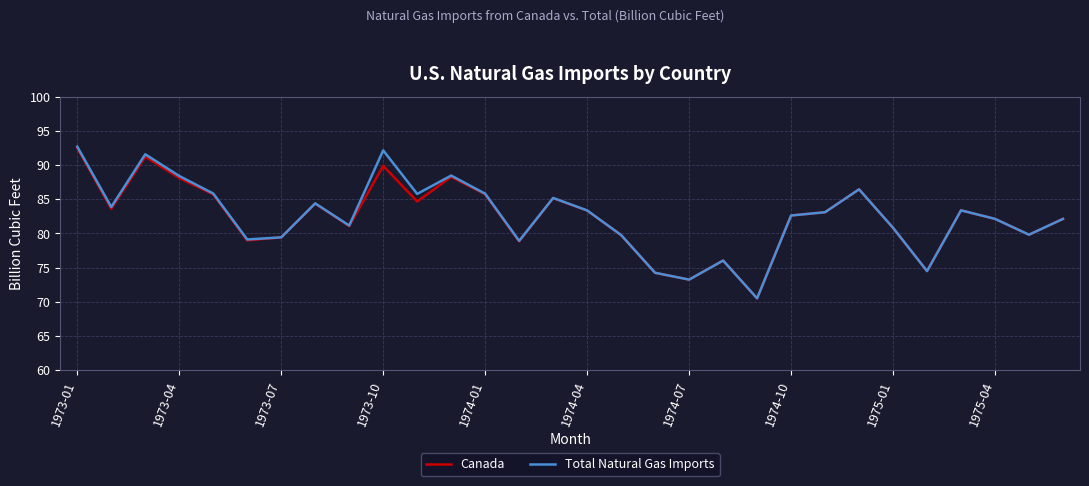

True or false: Total Natural Gas Imports has more than 1 points higher than both neighbors.

True